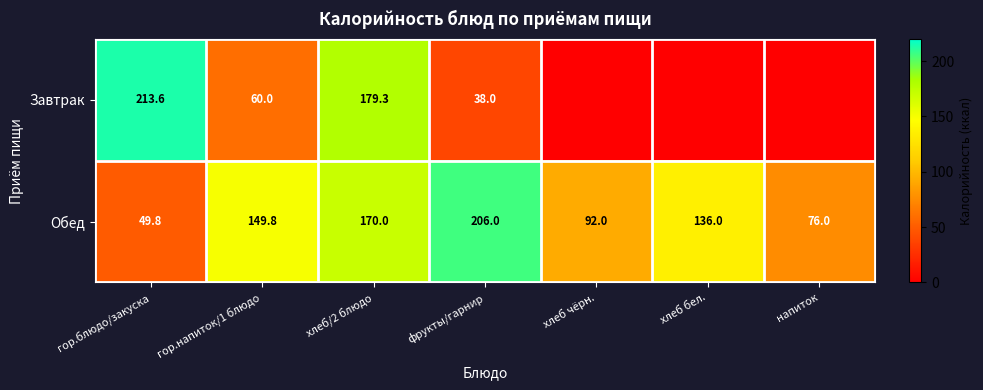

At which label is Обед closest to 127?

хлеб бел.